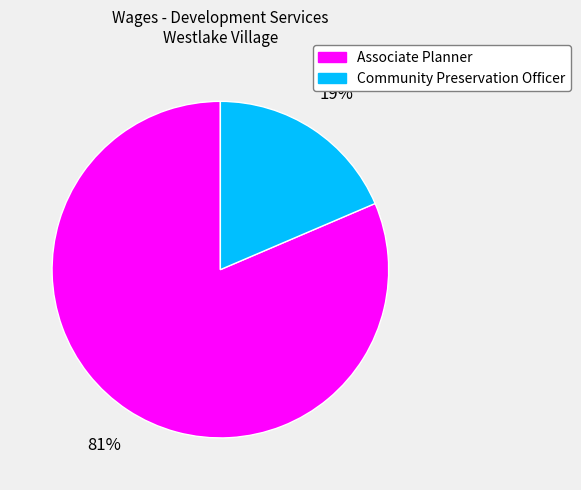

Approximately how many times larger is the value at Community Preservation Officer compared to Associate Planner?

0.2